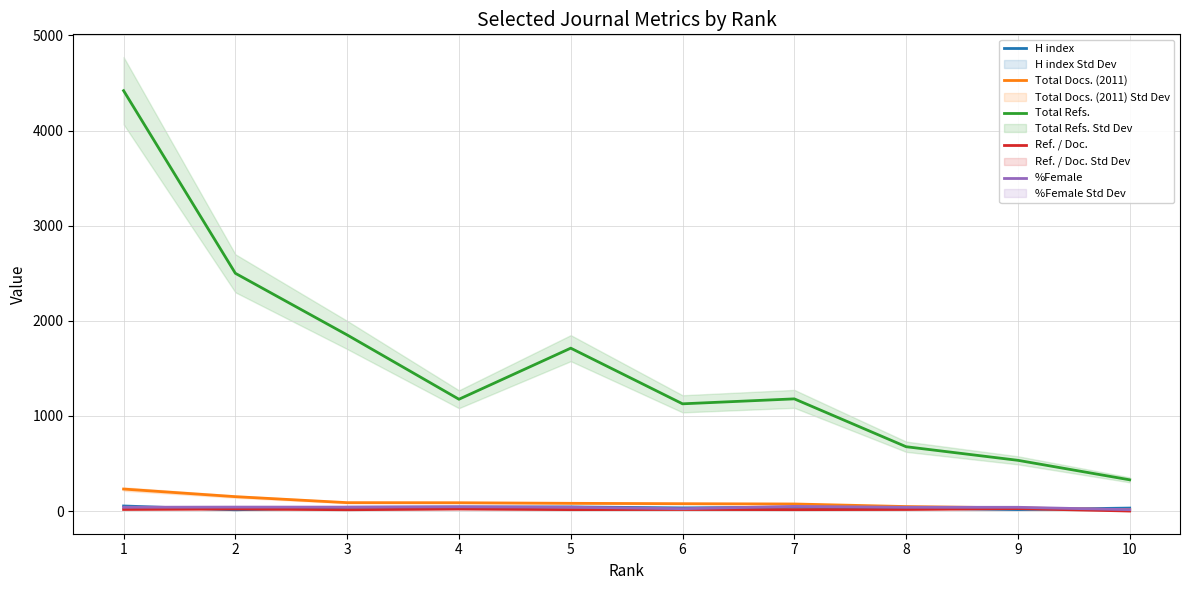

At which label is H index closest to 33?

6